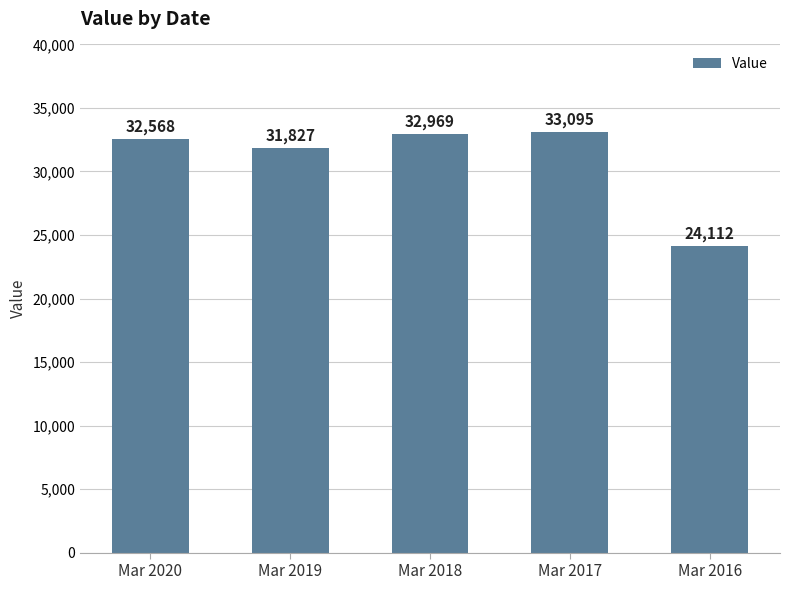

Which label corresponds to the largest value in the chart?

Mar 2017